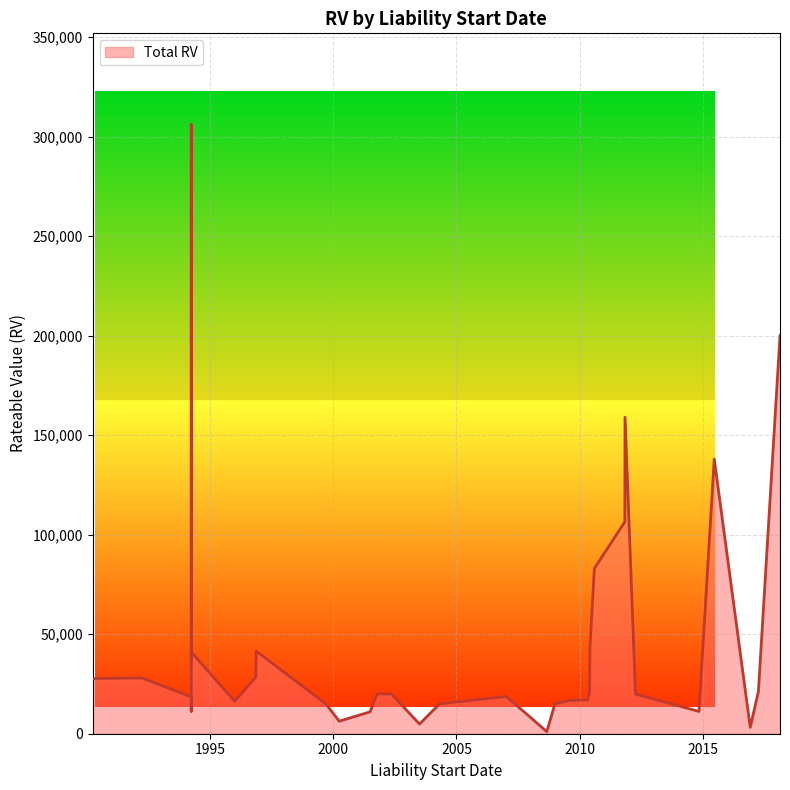

What is the change in value from 2011-11-01 to 2010-08-06?

-23500